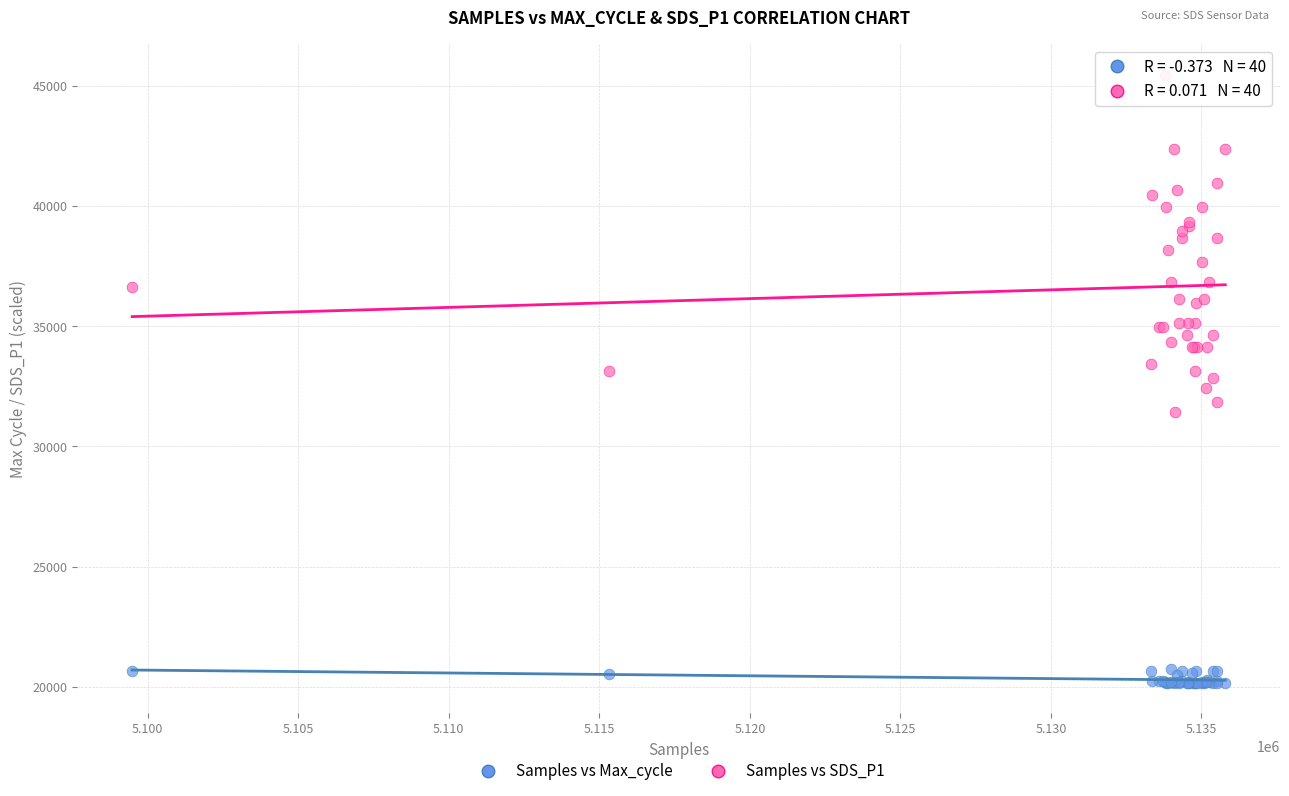

What is the X range (max minus min) for the scatter plot?

36313